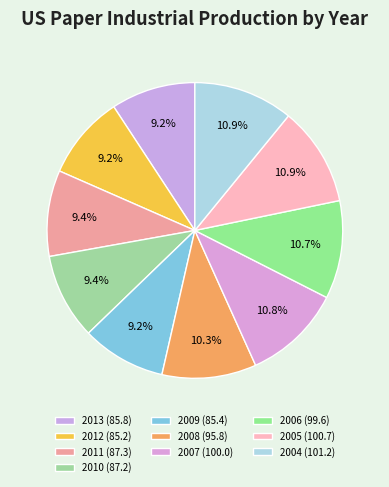

How many segments does this pie chart have?

10